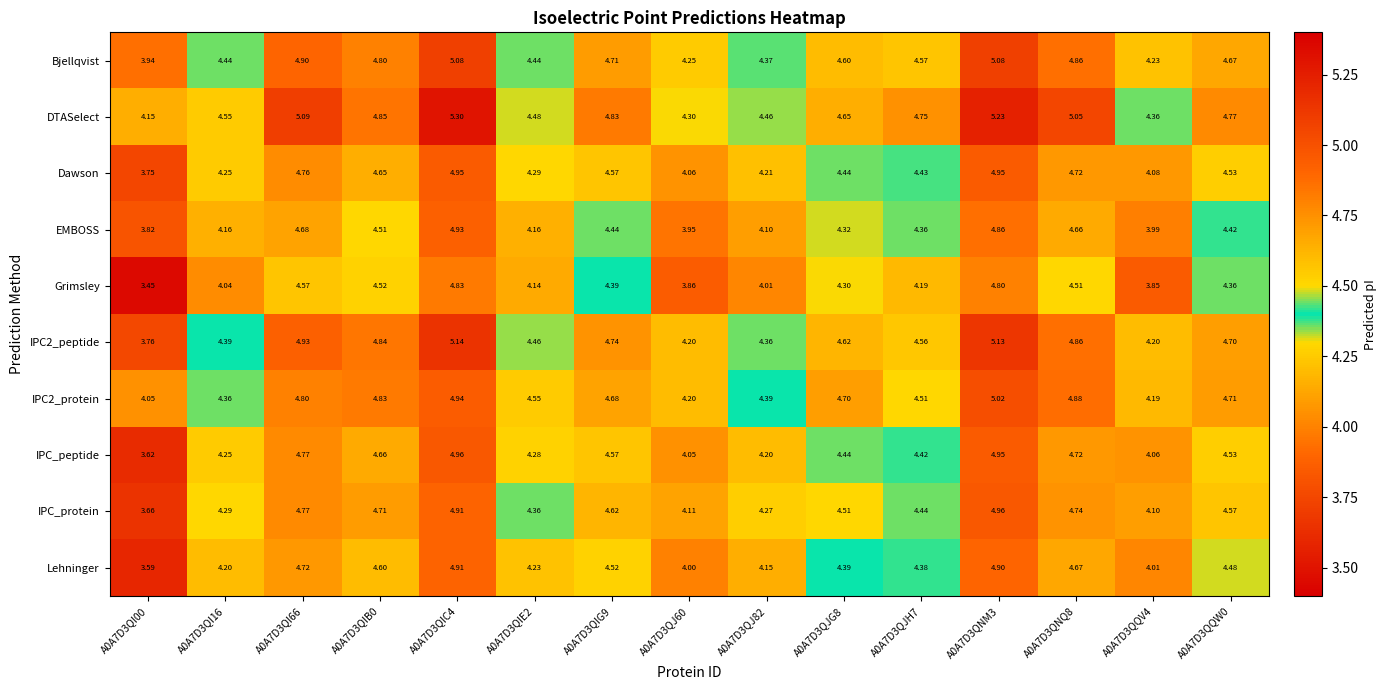

Which series has the largest total across all categories?

DTASelect